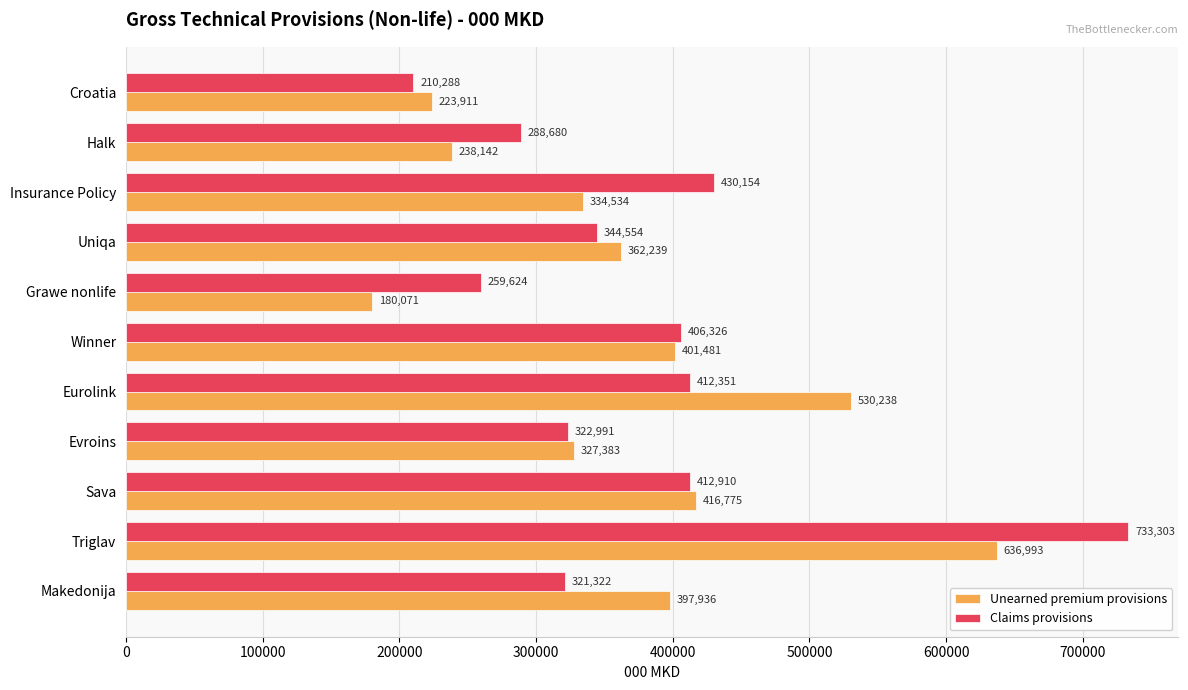

What is the sum of the Claims provisions values at Halk and Winner?

695006